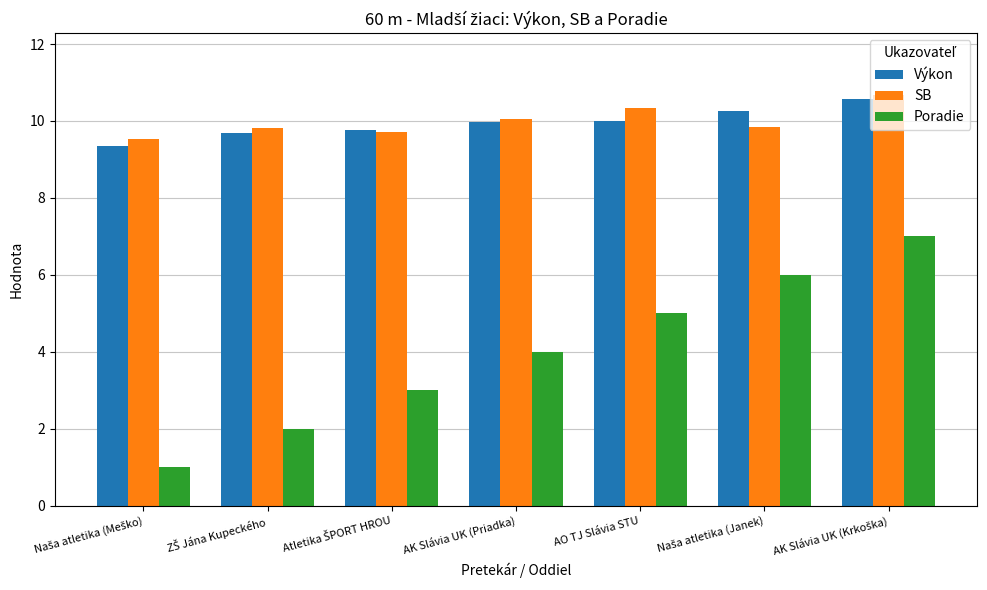

What position from the left is AO TJ Slávia STU?

5